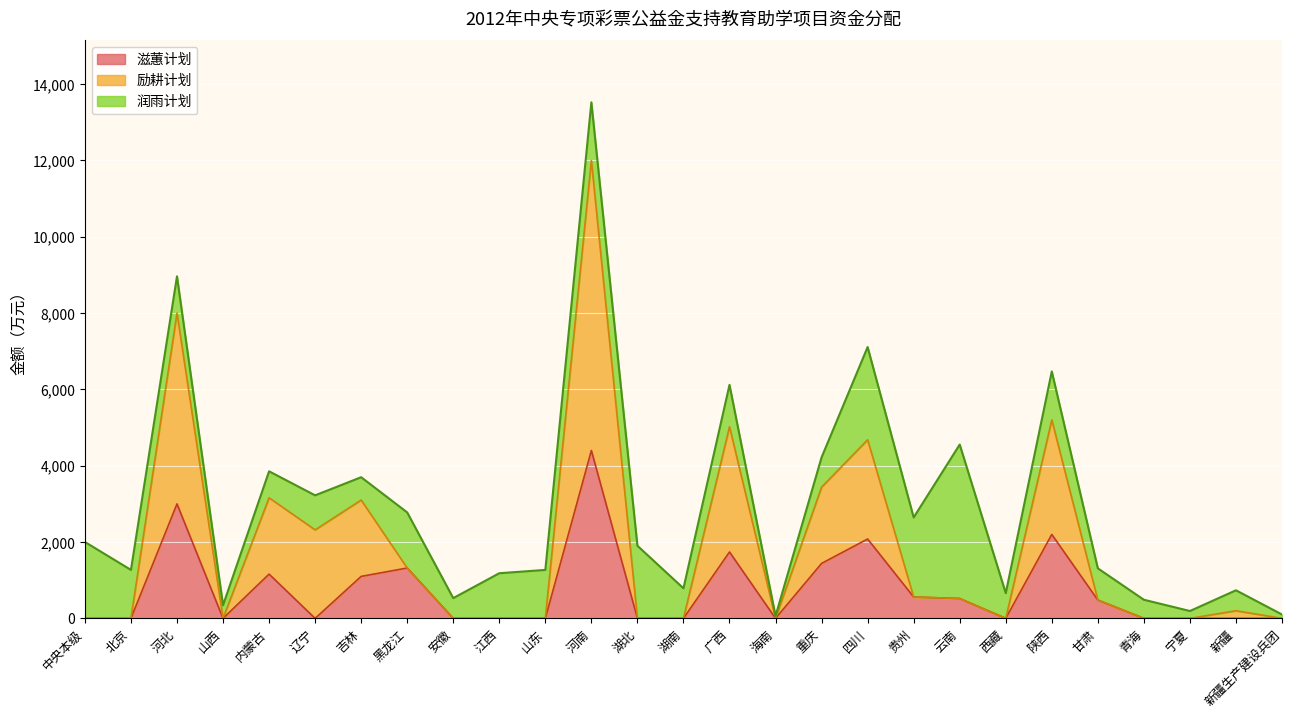

Is it true that 滋蕙计划 equals 1740 at 广西?

True